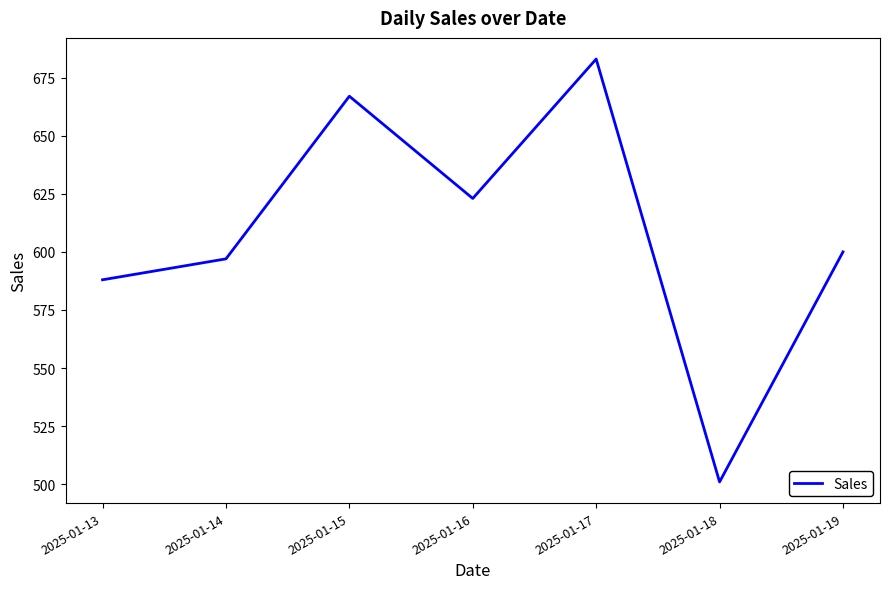

At which category does the chart reach its minimum across all series?

2025-01-18